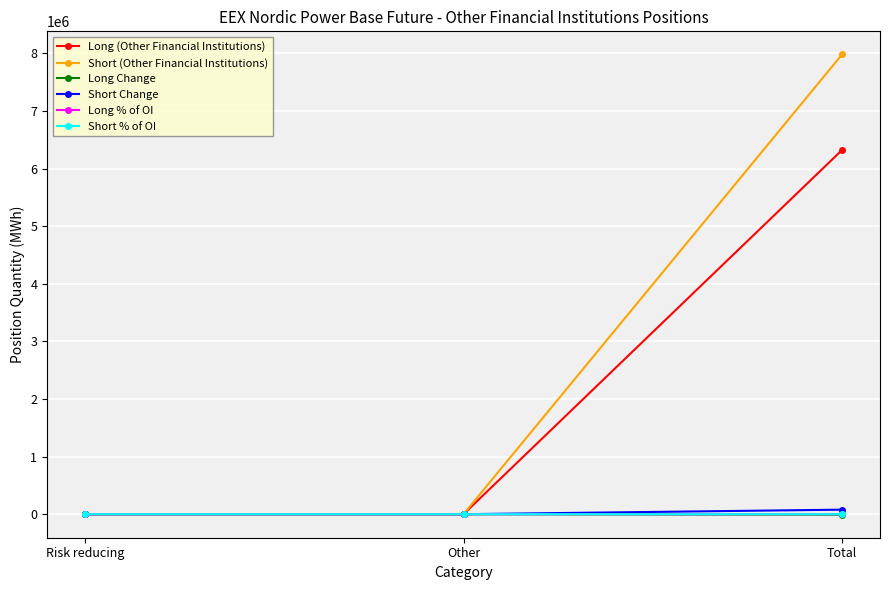

Count the number of categories in the chart.

3